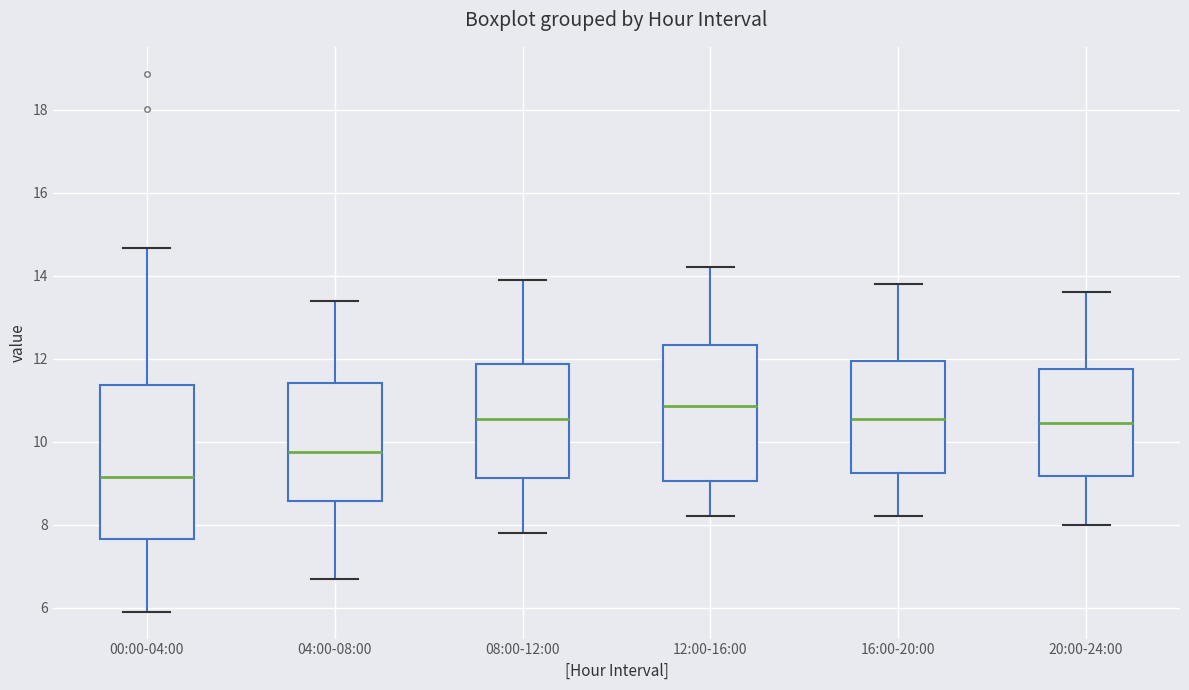

Reading left to right, read every box against the y-axis: the position of its median line, the range the box covers, and the ends of its whiskers. The values are not printed on the chart, so give them approximately, as read against the axis.

00:00-04:00: median 9.2, box 7.6 to 11.4, whiskers 6.0 to 14.6
04:00-08:00: median 9.8, box 8.6 to 11.4, whiskers 6.8 to 13.4
08:00-12:00: median 10.6, box 9.2 to 11.8, whiskers 7.8 to 14.0
12:00-16:00: median 10.8, box 9.0 to 12.4, whiskers 8.2 to 14.2
16:00-20:00: median 10.6, box 9.2 to 12.0, whiskers 8.2 to 13.8
20:00-24:00: median 10.4, box 9.2 to 11.8, whiskers 8.0 to 13.6